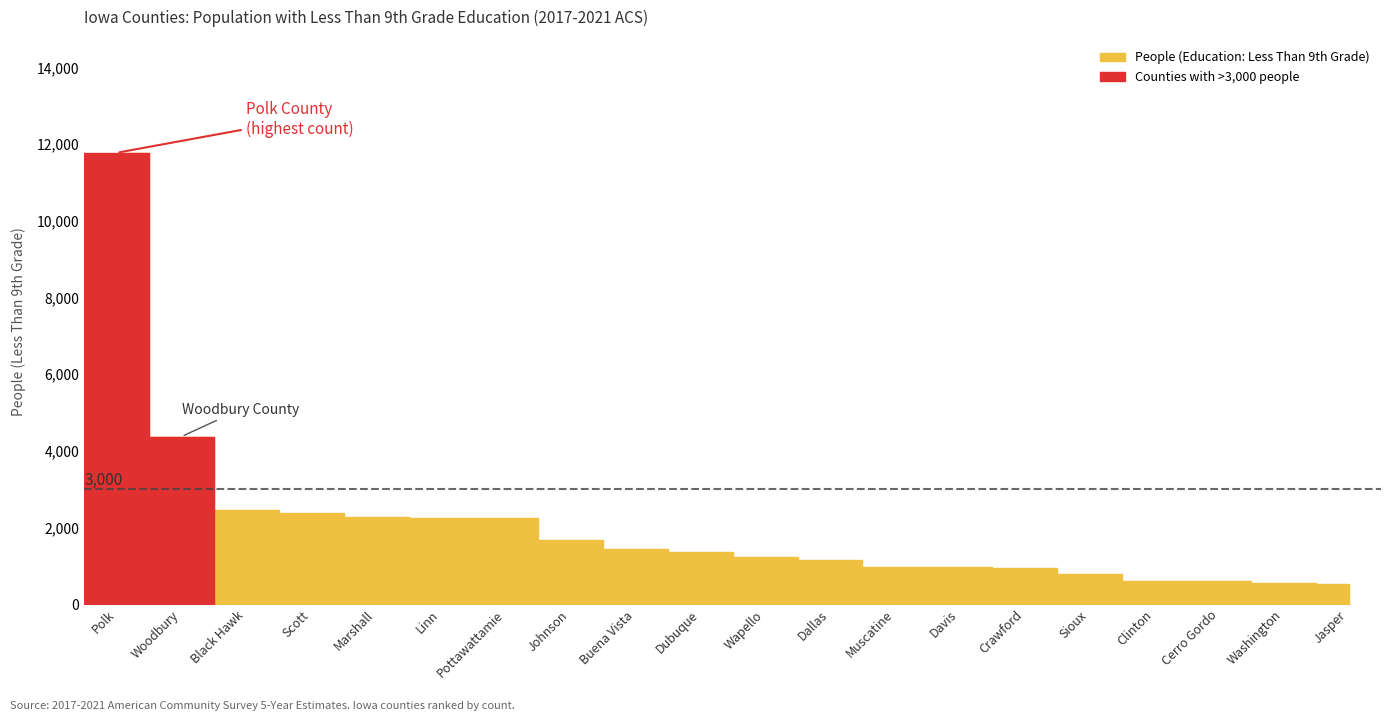

What is the label of the 19th point from the left?

Washington